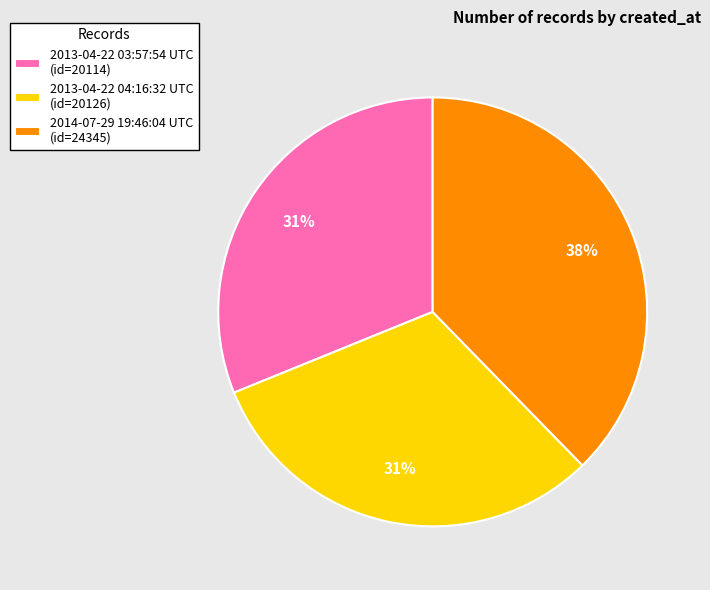

Is it true that 2013-04-22 03:57:54 UTC is 31% of the pie?

True